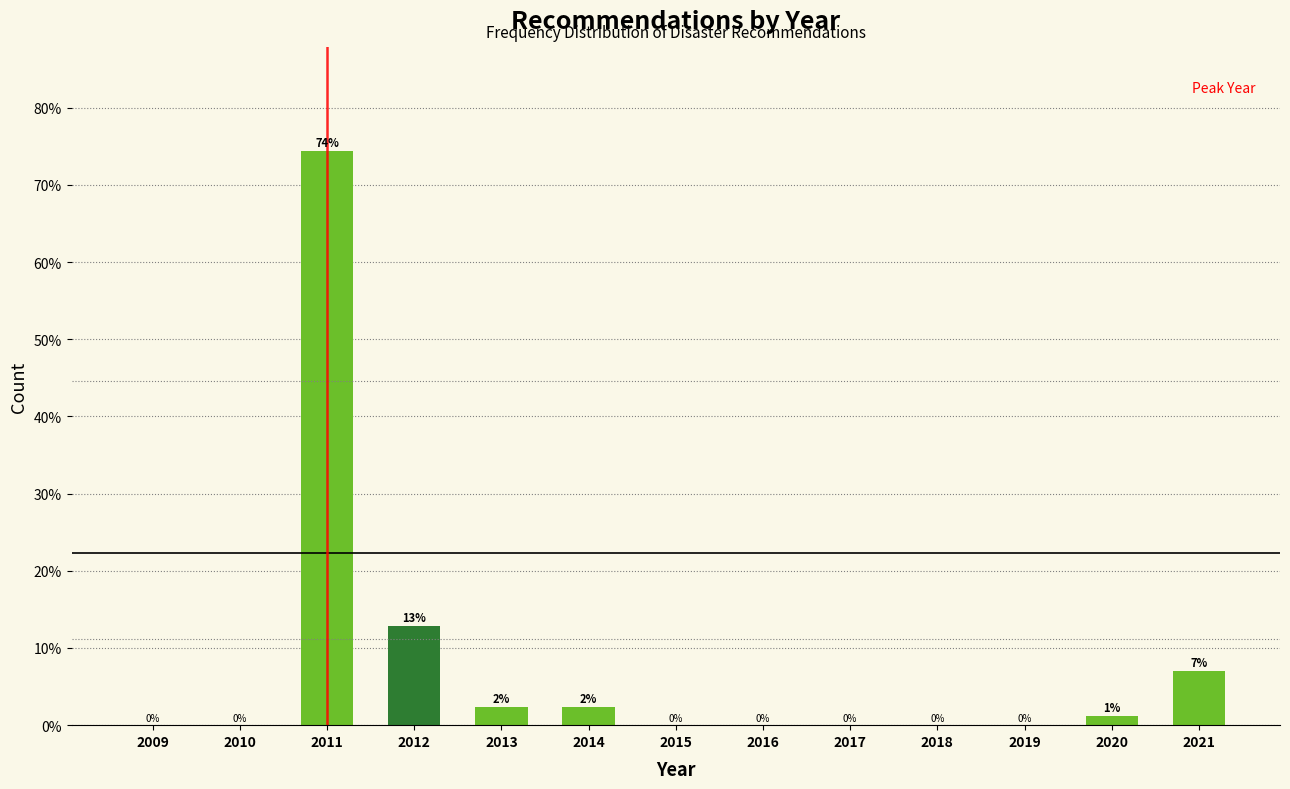

Is it true that the value at 2017 is 0.0?

True